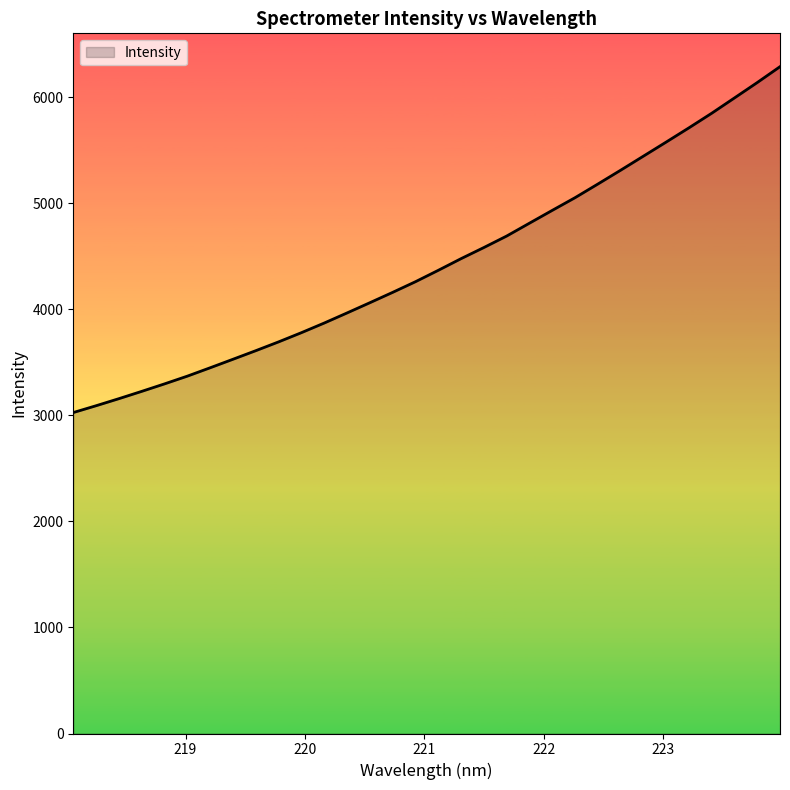

What is the difference between the maximum and minimum values?

3262.6